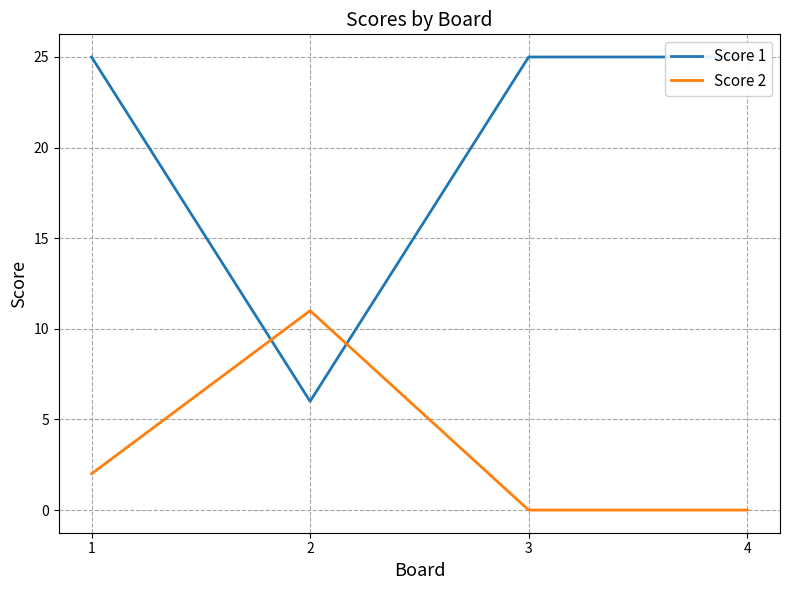

True or false: Score 1 has more than 0 points higher than both neighbors.

False